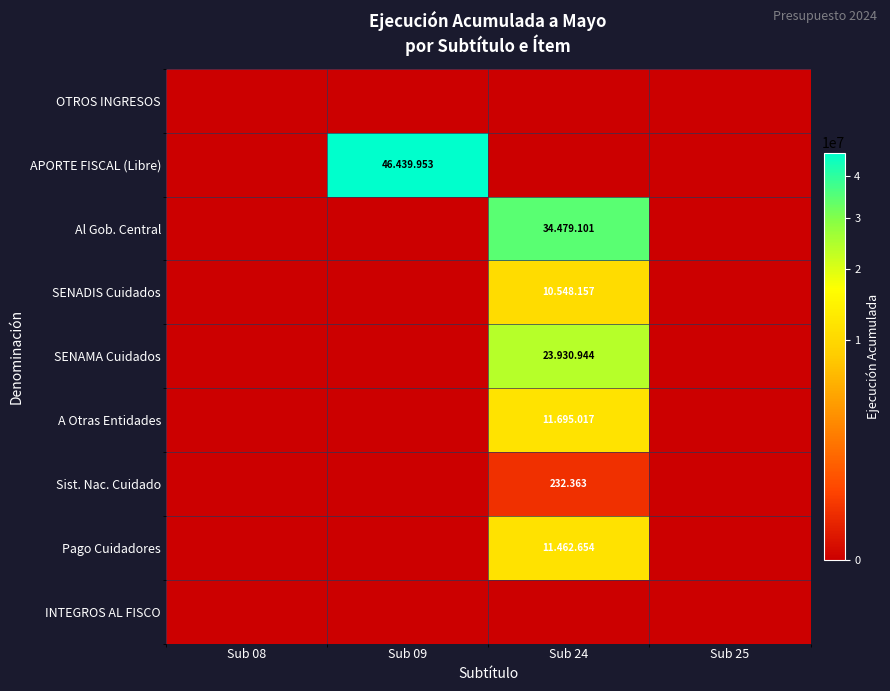

Which series has the largest total across all categories?

APORTE FISCAL (Libre)